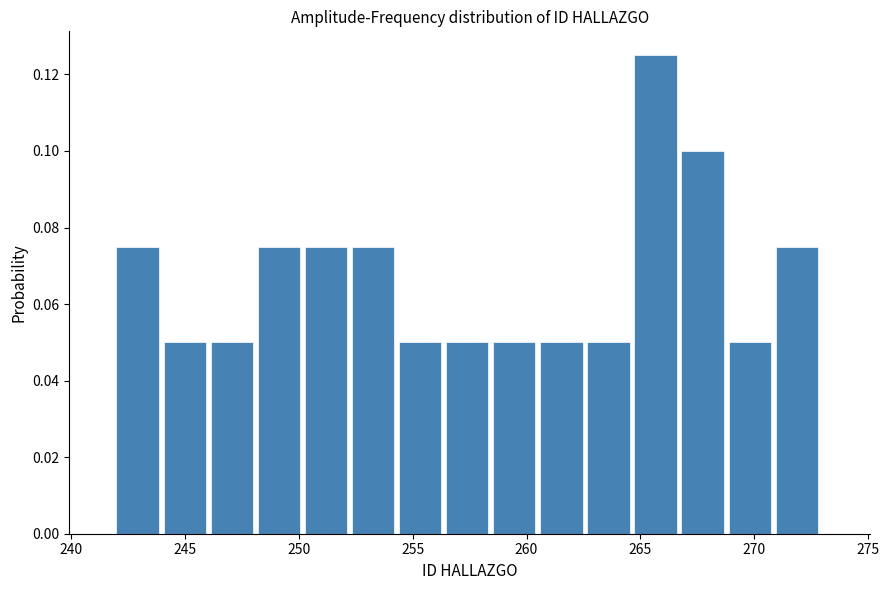

How tall is the bar that spans 254.5 to 256.5 on the x-axis? Neither the bar edges nor the heights are printed on the chart, so give them approximately, as read against the axes.

0.050